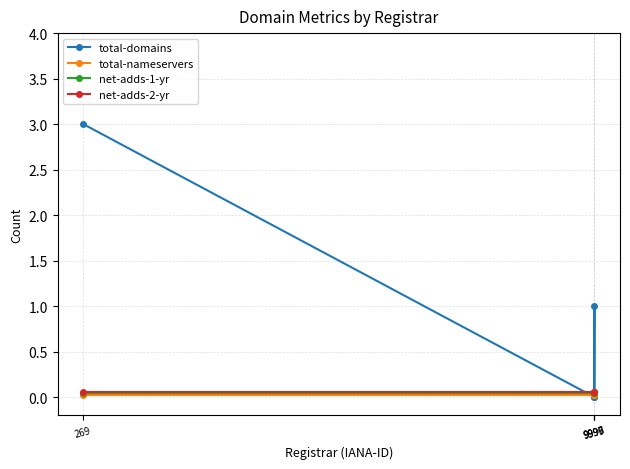

Does the chart display data point markers on the line(s)?

Yes